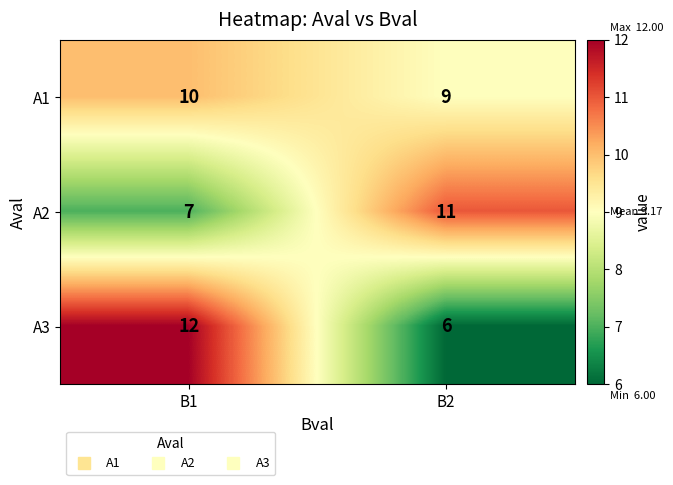

List the labels in order of A2 value, largest first.

B2, B1